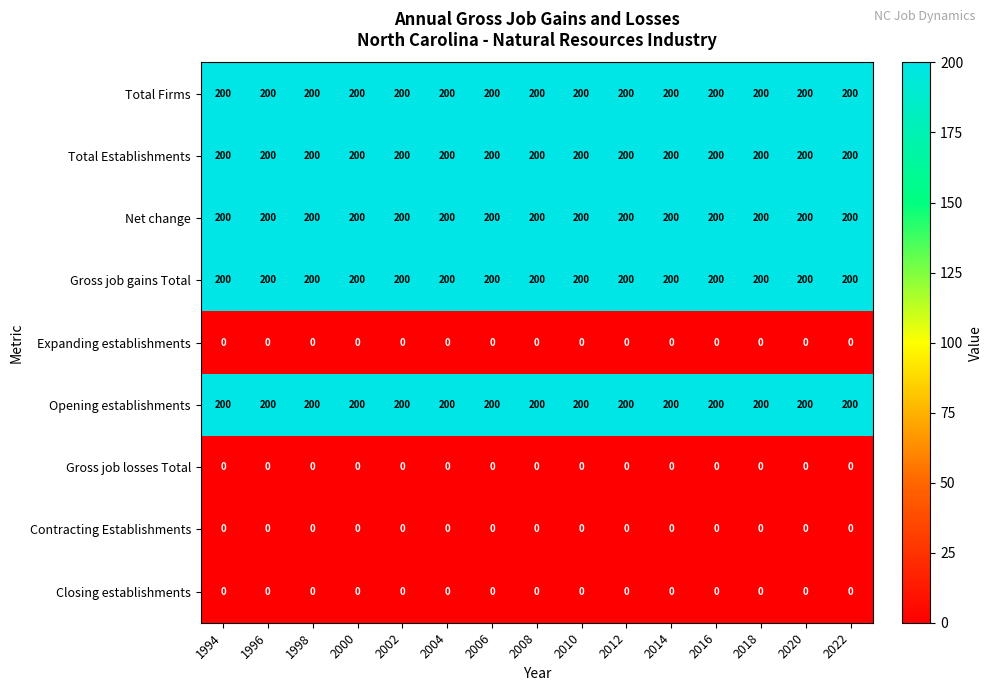

The value of Gross job gains Total at 2018 is 200. True or false?

True